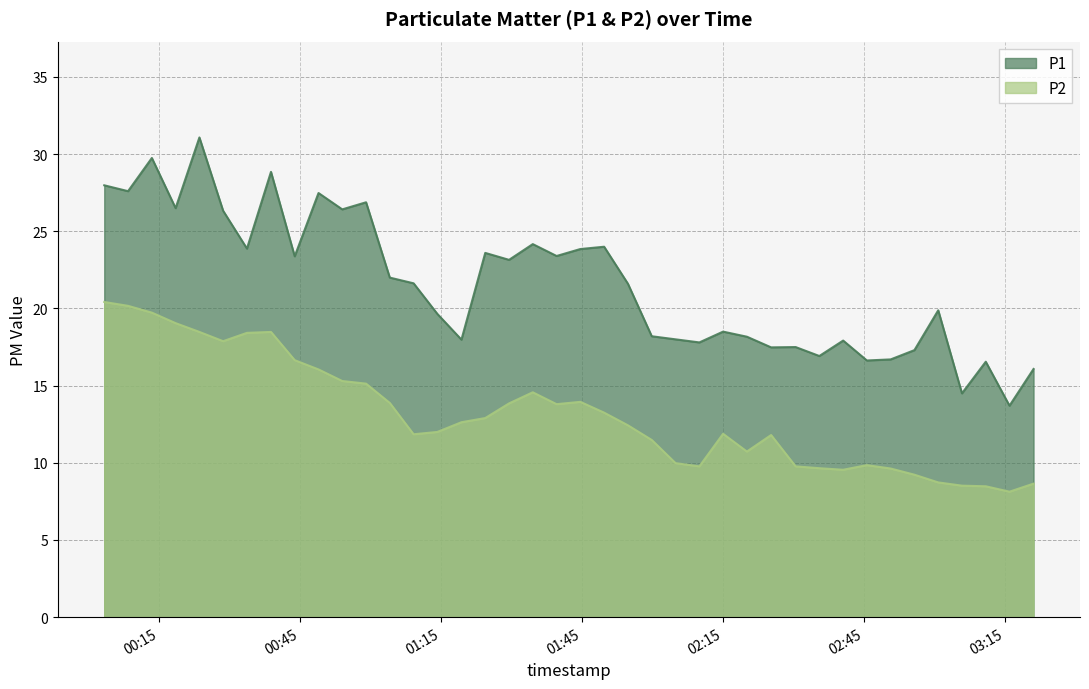

True or false: P2 and P1 intersect in this chart.

False